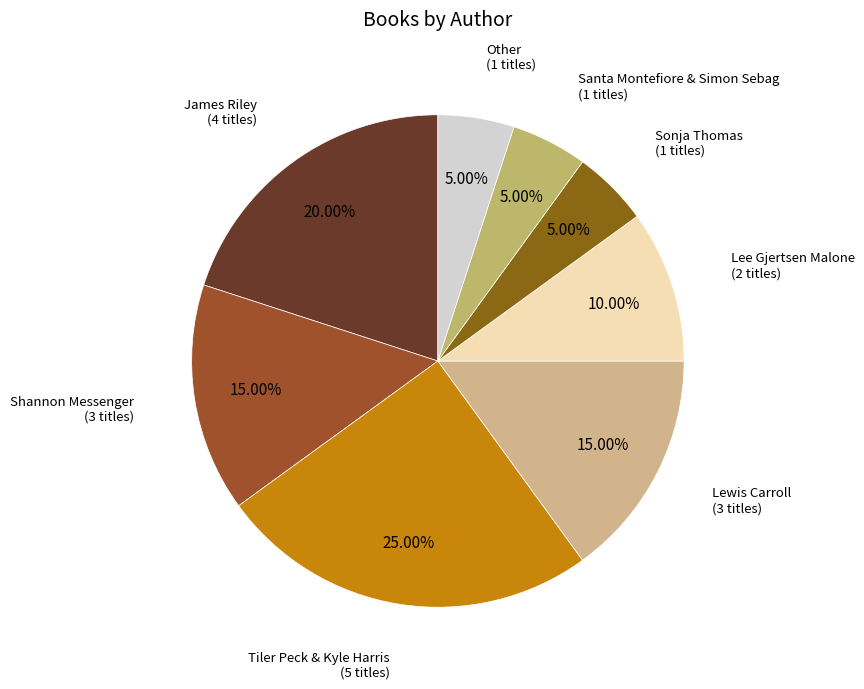

True or false: Lee Gjertsen Malone accounts for 22% of the total.

False